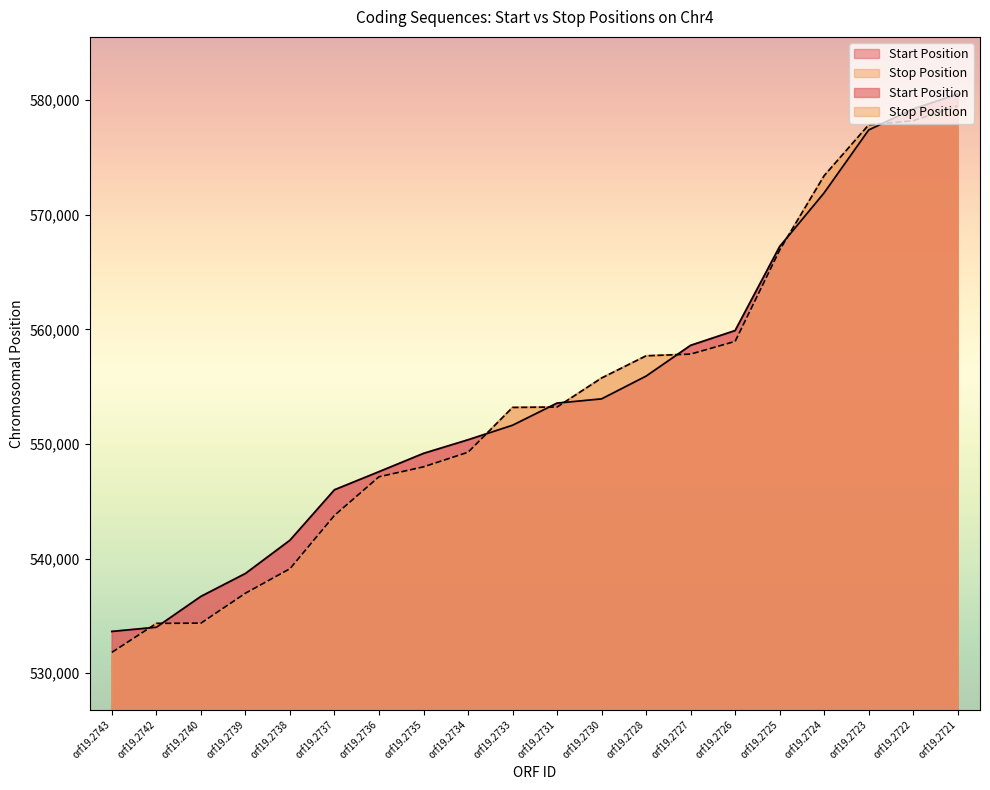

Count the number of data series in this chart.

2